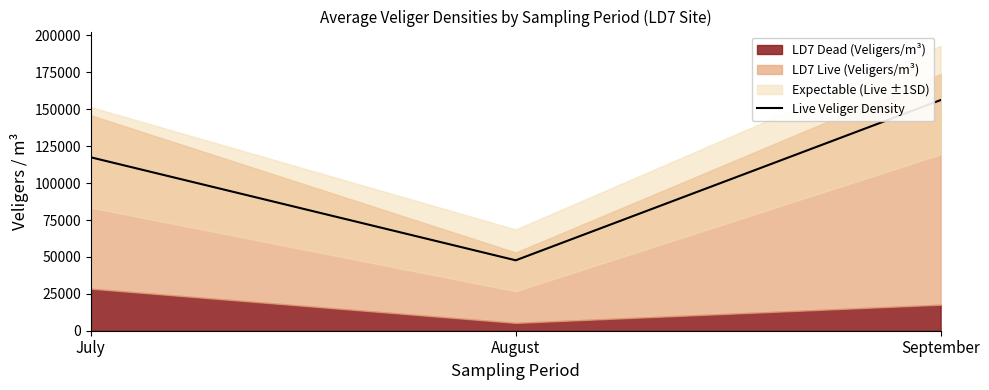

The chart shows a value of 22334 at August. True or false?

False